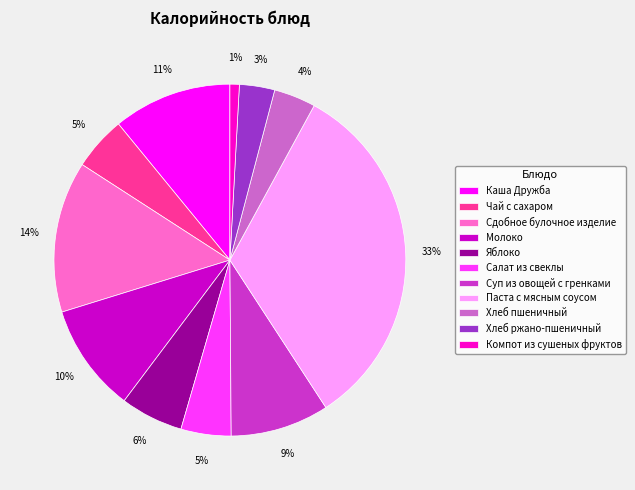

Which slice is the largest?

Паста с мясным соусом